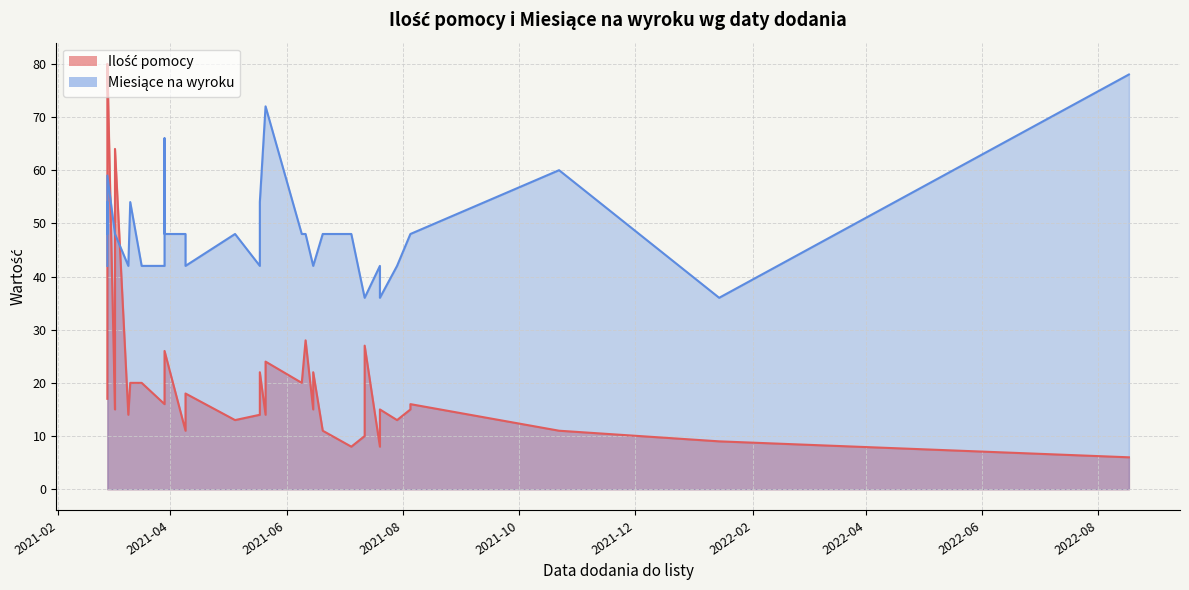

Which series has the widest spread of values?

Ilość pomocy